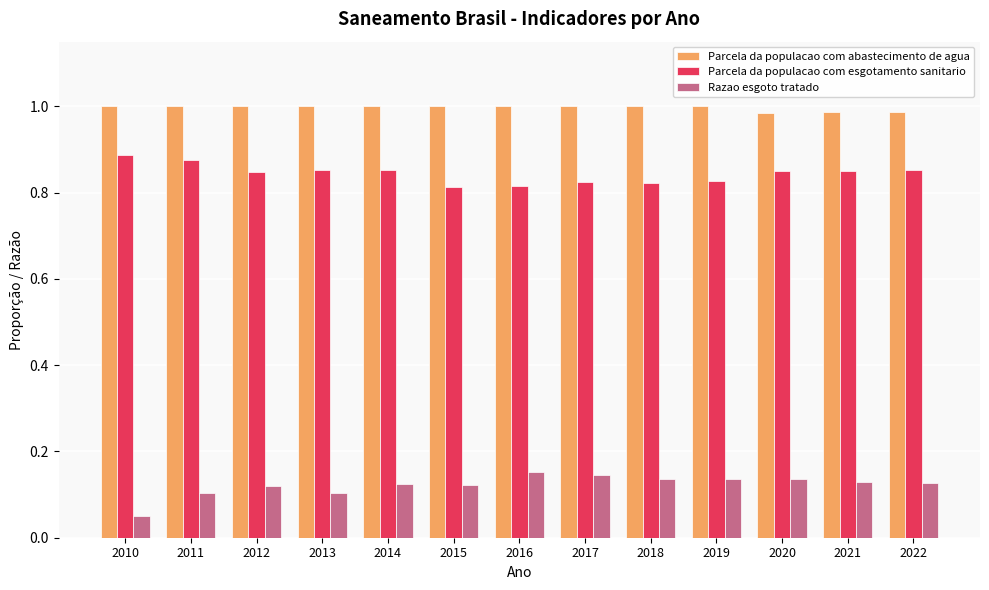

Is it true that Parcela da populacao com esgotamento sanitario equals 0.4 at 2016?

False